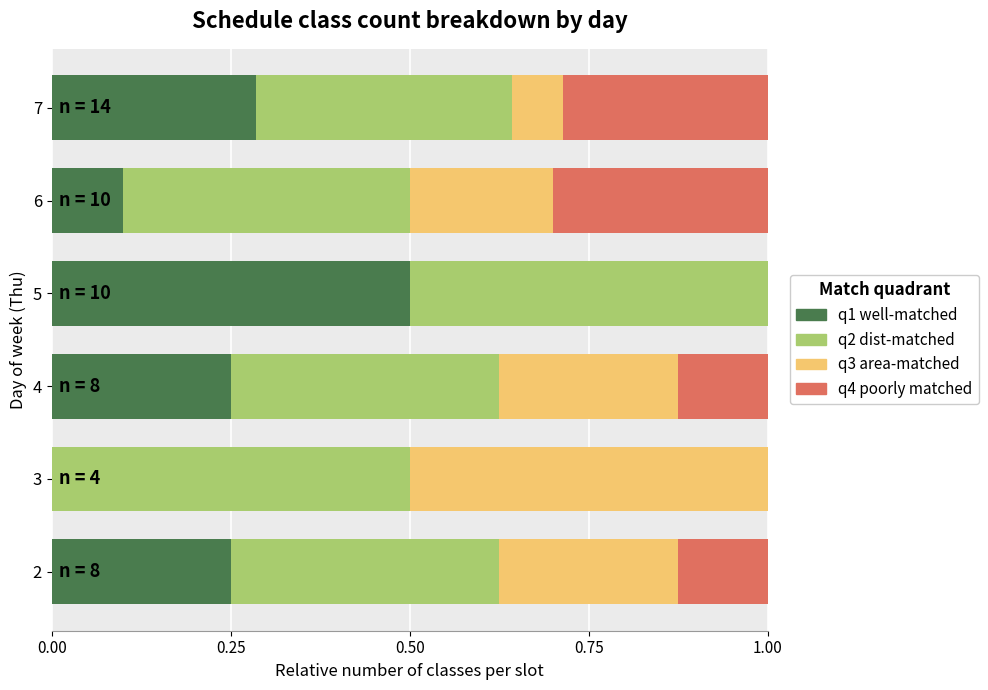

At which label does q1 well-matched reach its peak?

5